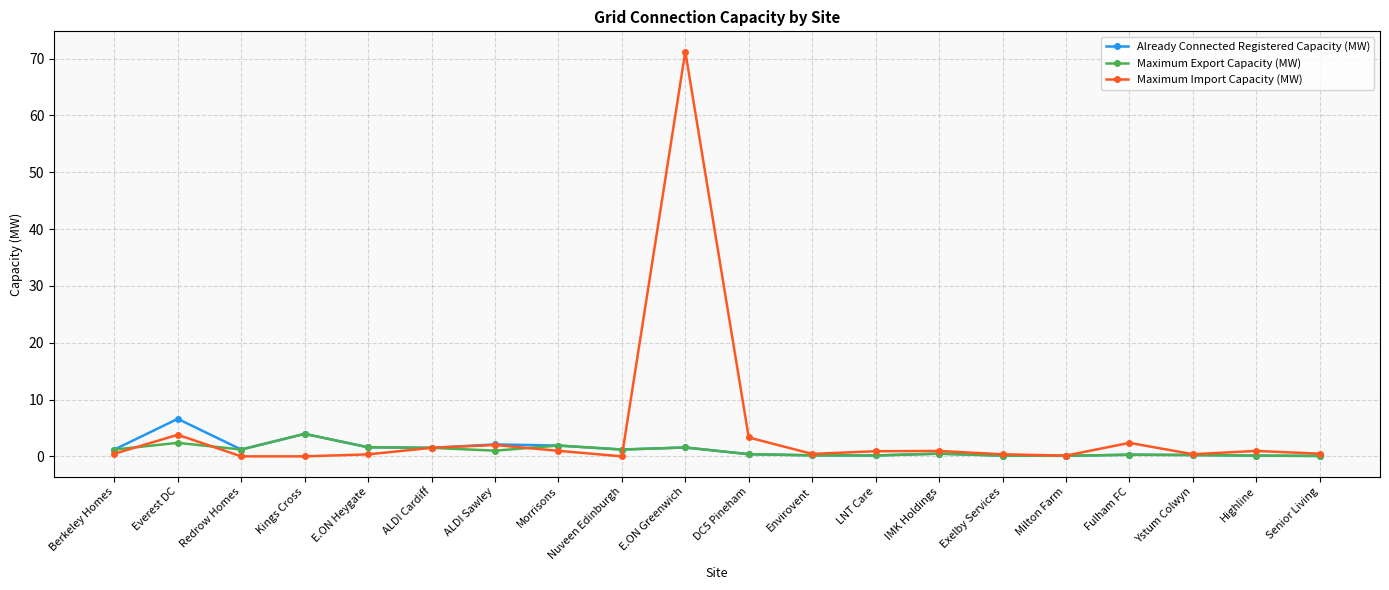

Which series has the widest spread of values?

Maximum Import Capacity (MW)